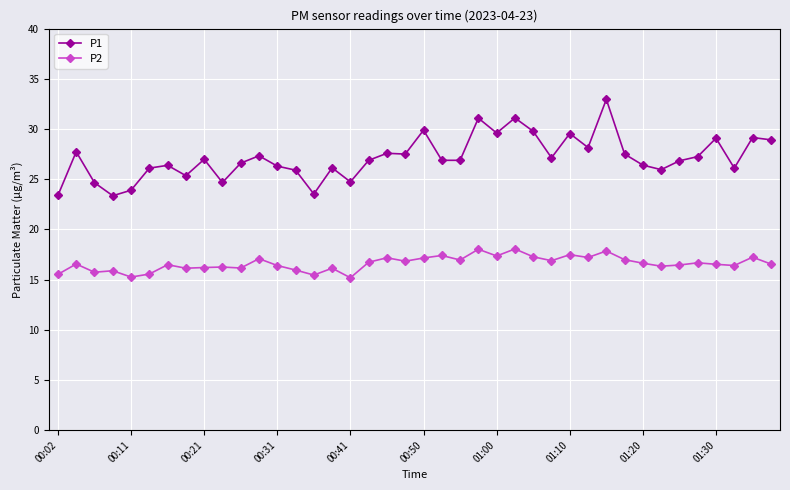

What is the maximum value shown in the chart?

33.0